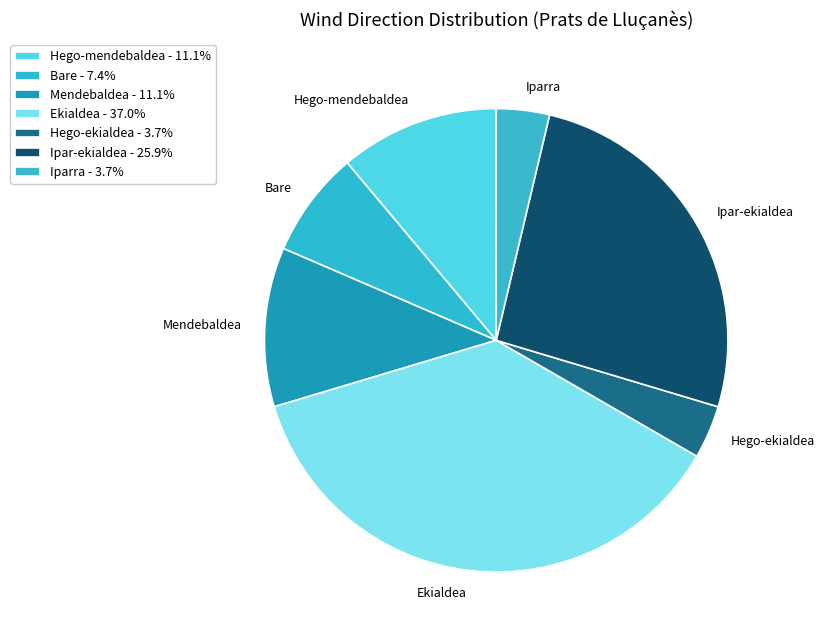

What is the ratio of the value at Hego-ekialdea to the value at Hego-mendebaldea?

0.3